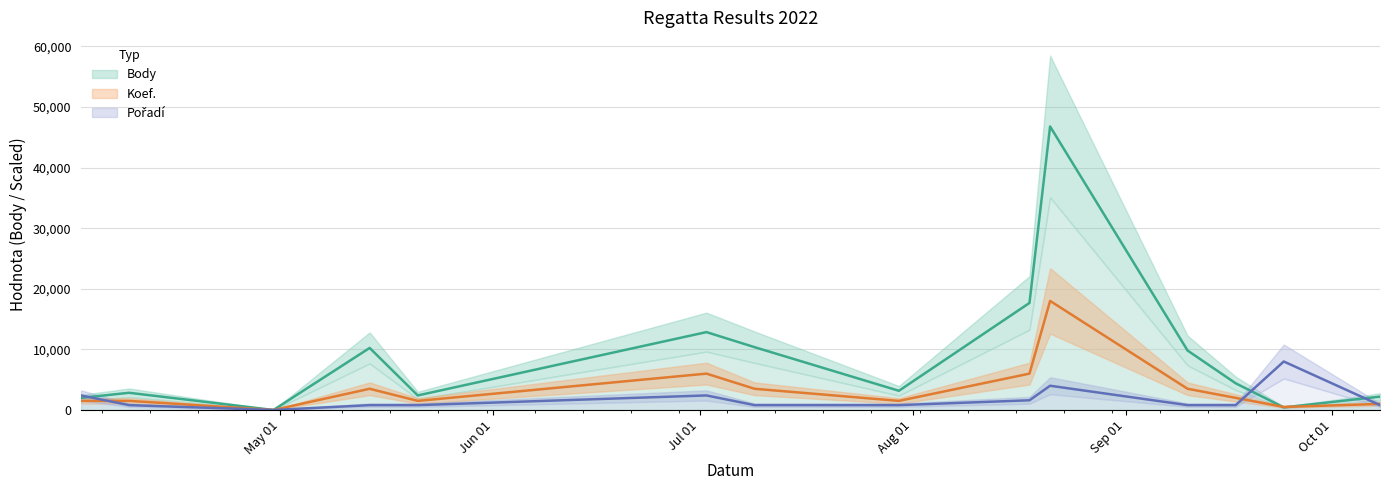

Which series has the widest spread of values?

Body